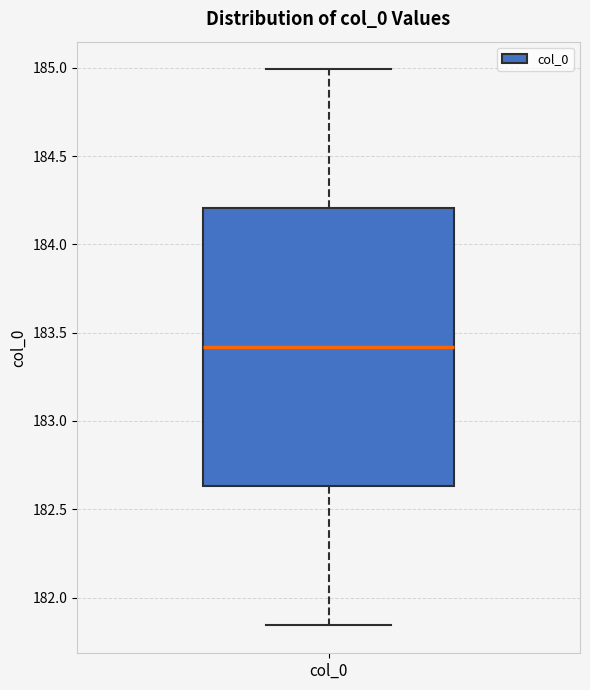

Transcribe this box plot: give where the median line is, the range the box spans, and where the two whiskers end, as read against the y-axis. The values are not printed on the chart, so give them approximately, as read against the axis.

median 183.40, box 182.65 to 184.20, whiskers 181.85 to 185.00